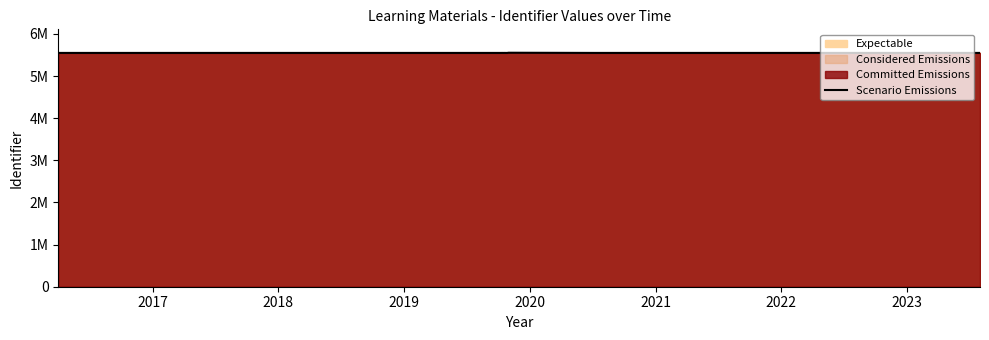

Does the chart display data point markers on the line(s)?

No